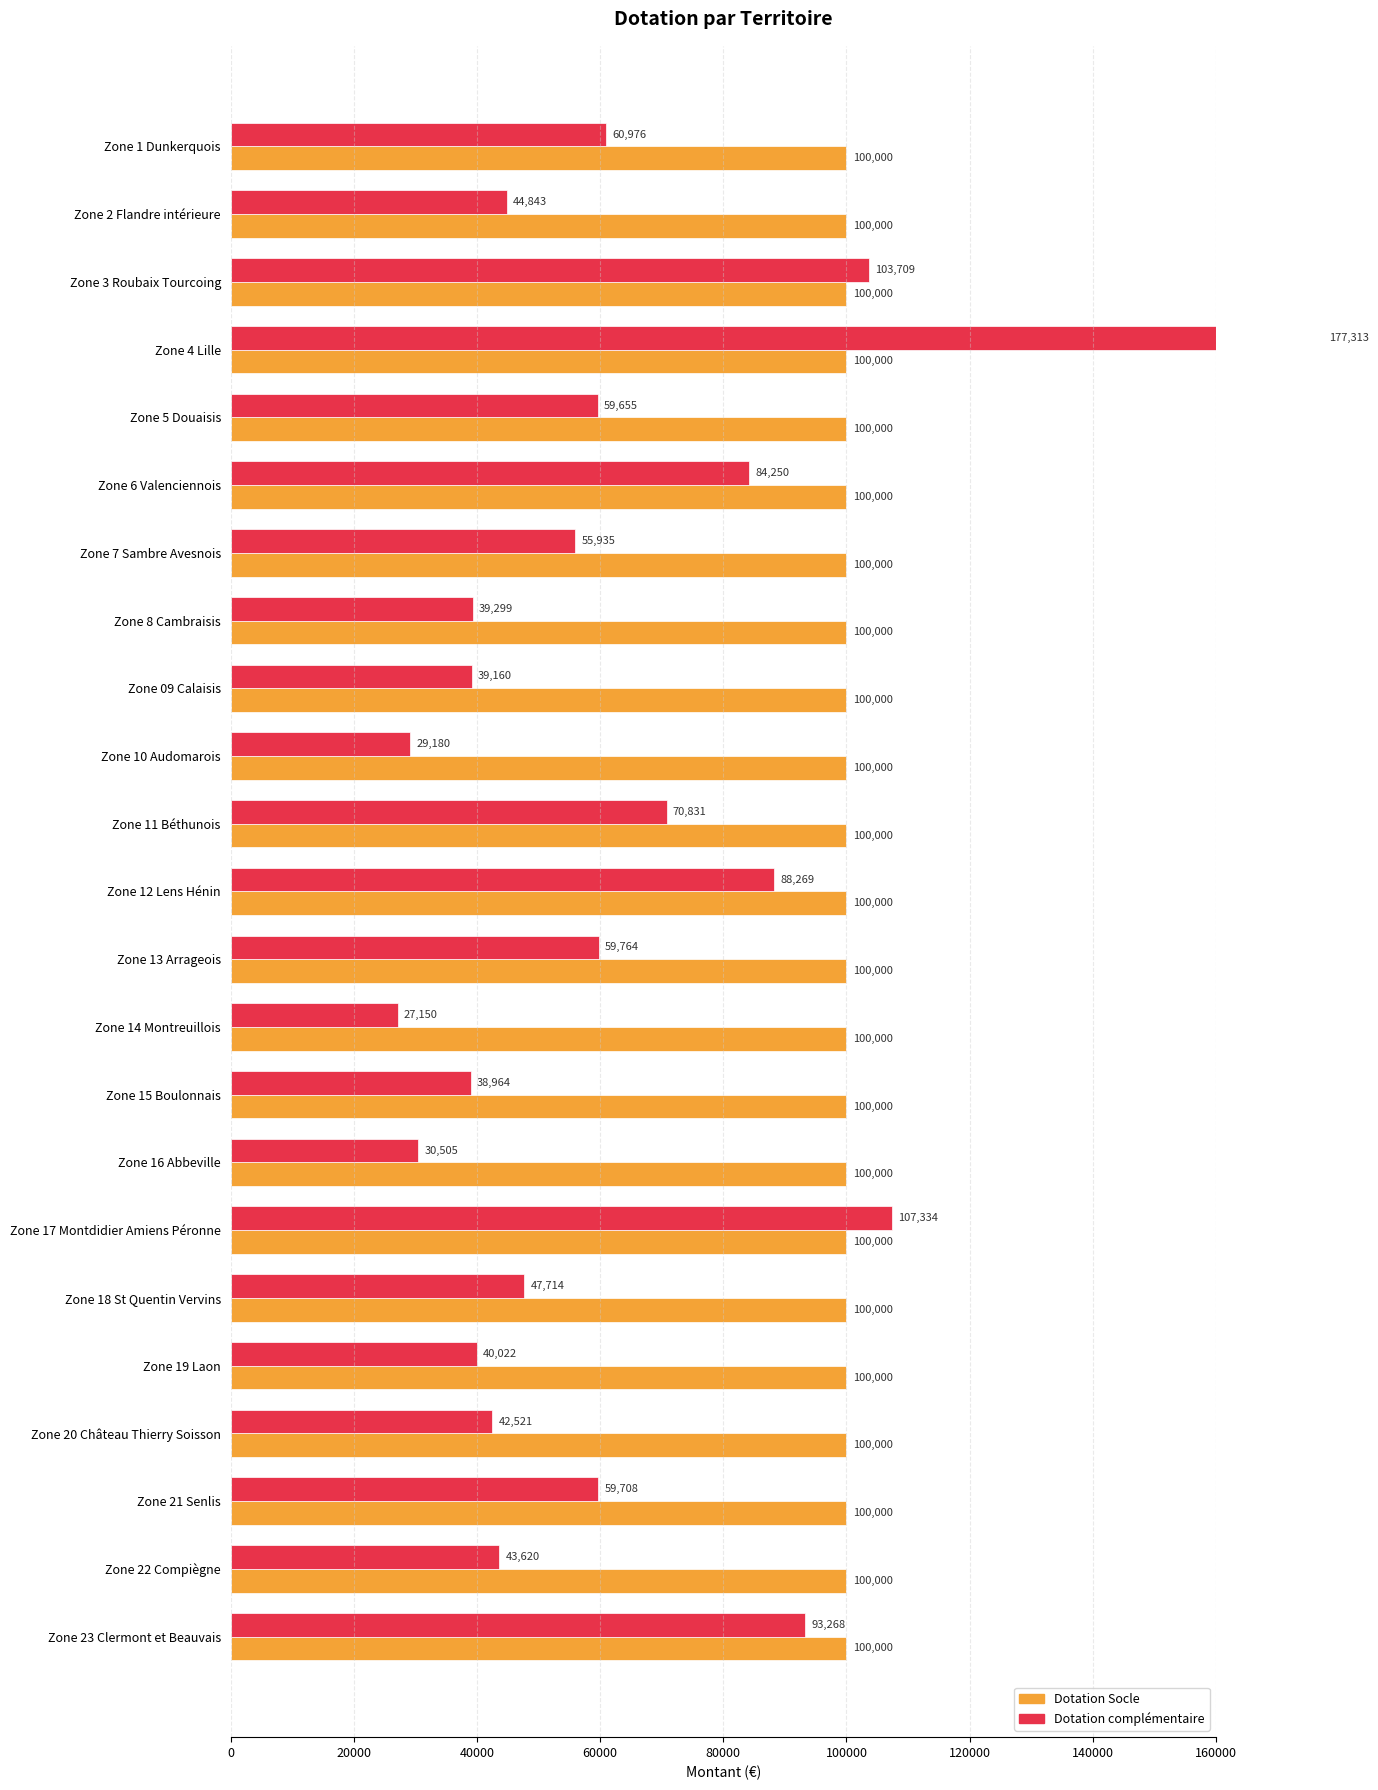

What are all the series names shown in the legend?

Dotation Socle, Dotation complémentaire